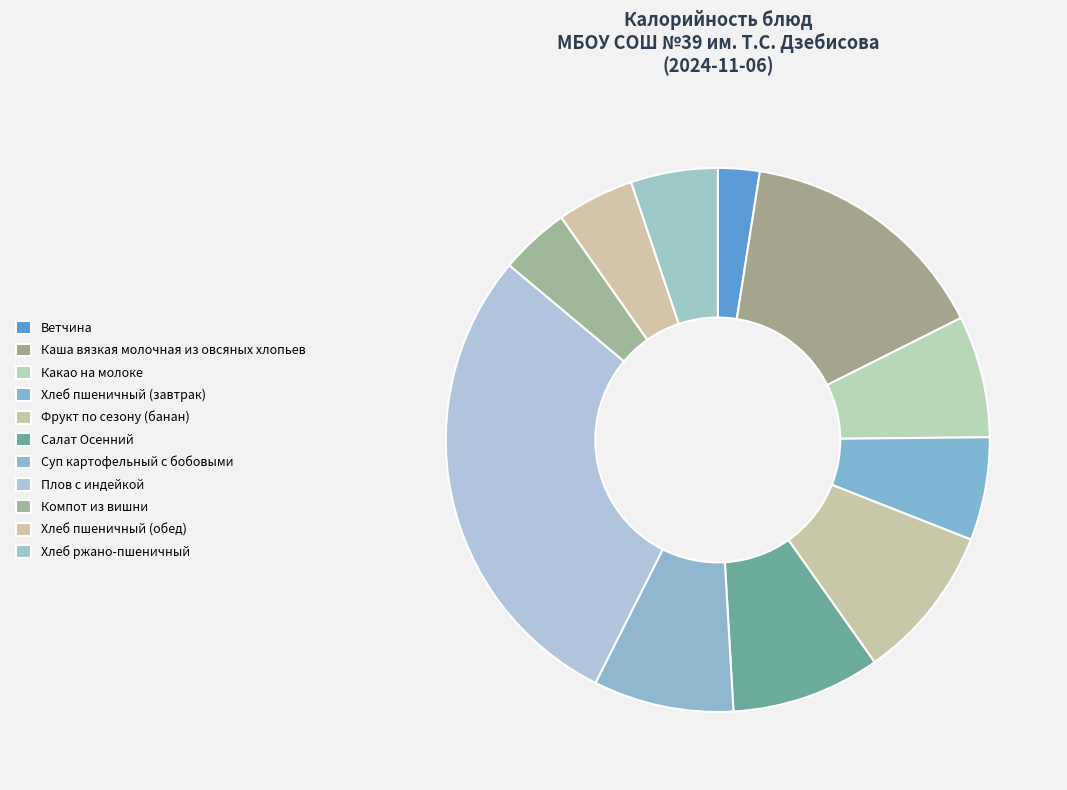

To the nearest percent, what is the combined percentage of Фрукт по сезону (банан) and Суп картофельный с бобовыми?

18%